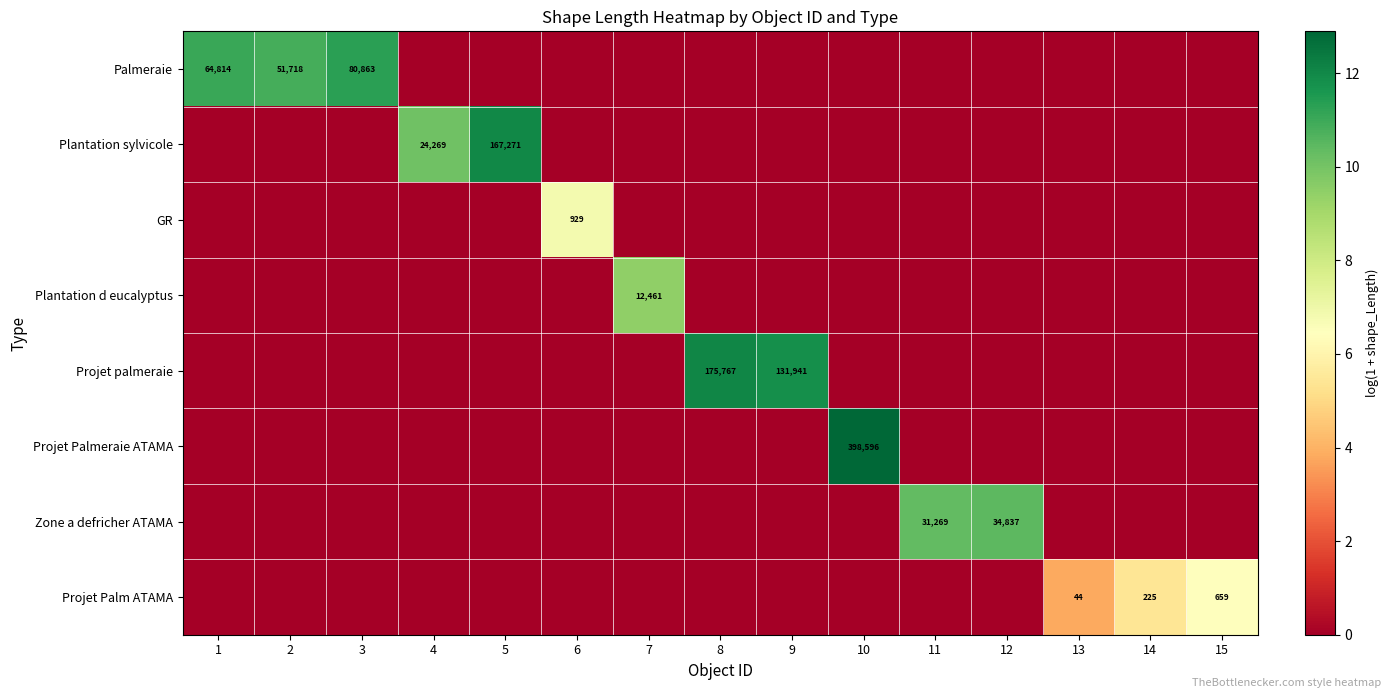

The GR series shows 929 at 6. True or false?

True